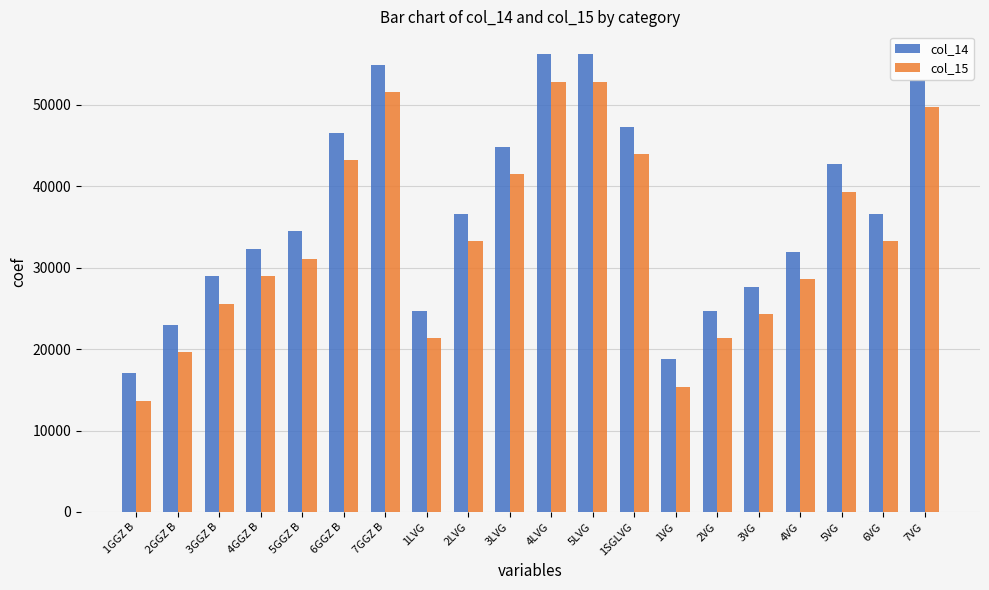

Which series has the largest total across all categories?

col_14